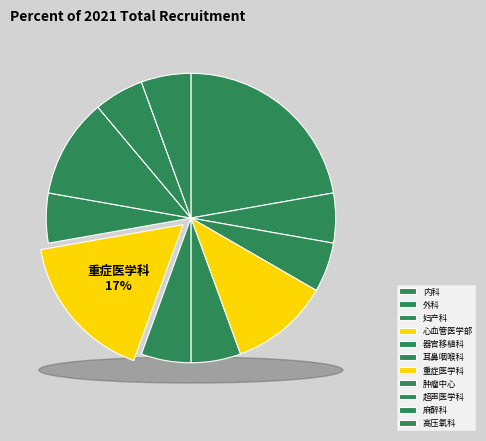

Rank the categories by value from highest to lowest.

内科, 重症医学科, 心血管医学部, 超声医学科, 外科, 妇产科, 器官移植科, 耳鼻咽喉科, 肿瘤中心, 麻醉科, 高压氧科